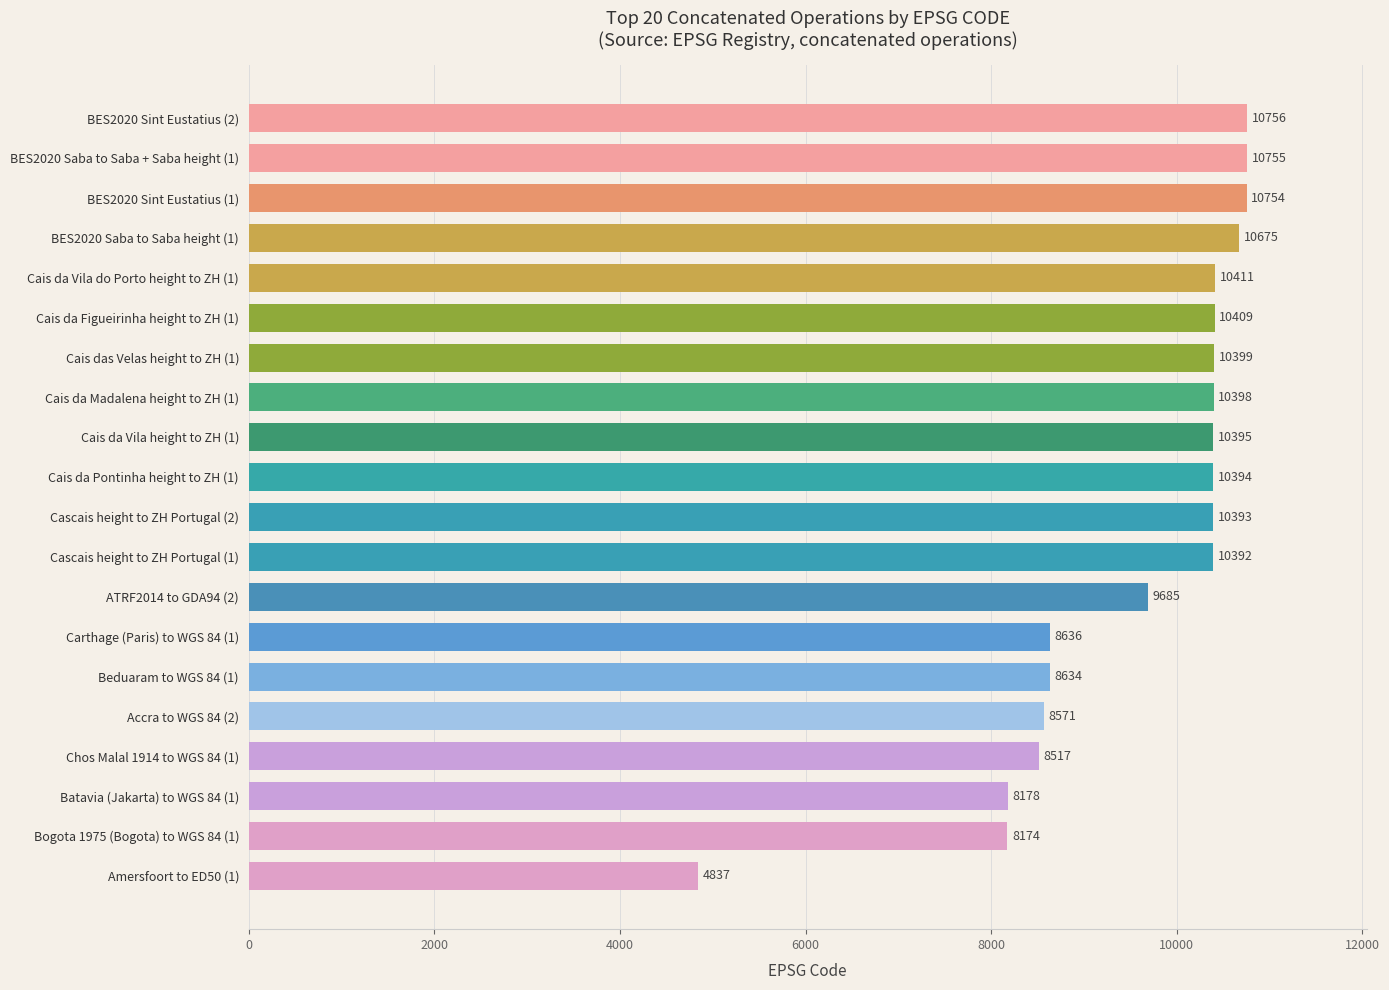

List the labels in order of value, largest first.

BES2020 Sint Eustatius (2), BES2020 Saba to Saba + Saba height (1), BES2020 Sint Eustatius (1), BES2020 Saba to Saba height (1), Cais da Vila do Porto height to ZH (1), Cais da Figueirinha height to ZH (1), Cais das Velas height to ZH (1), Cais da Madalena height to ZH (1), Cais da Vila height to ZH (1), Cais da Pontinha height to ZH (1), Cascais height to ZH Portugal (2), Cascais height to ZH Portugal (1), ATRF2014 to GDA94 (2), Carthage (Paris) to WGS 84 (1), Beduaram to WGS 84 (1), Accra to WGS 84 (2), Chos Malal 1914 to WGS 84 (1), Batavia (Jakarta) to WGS 84 (1), Bogota 1975 (Bogota) to WGS 84 (1), Amersfoort to ED50 (1)